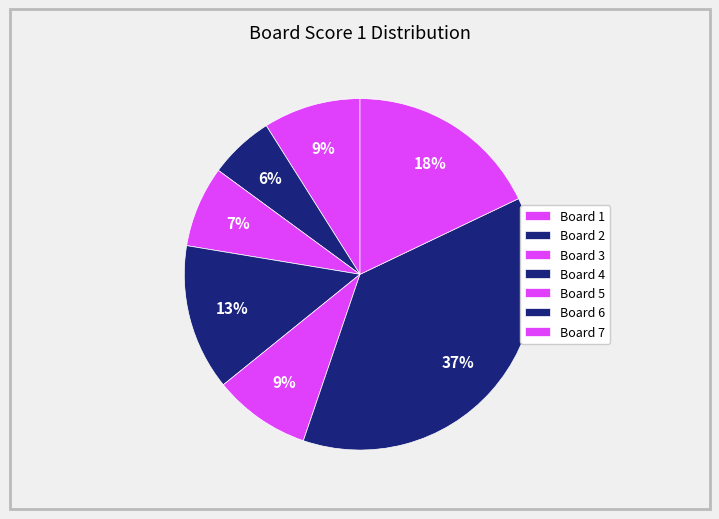

Between Board 2 and Board 1, which is larger?

Board 1